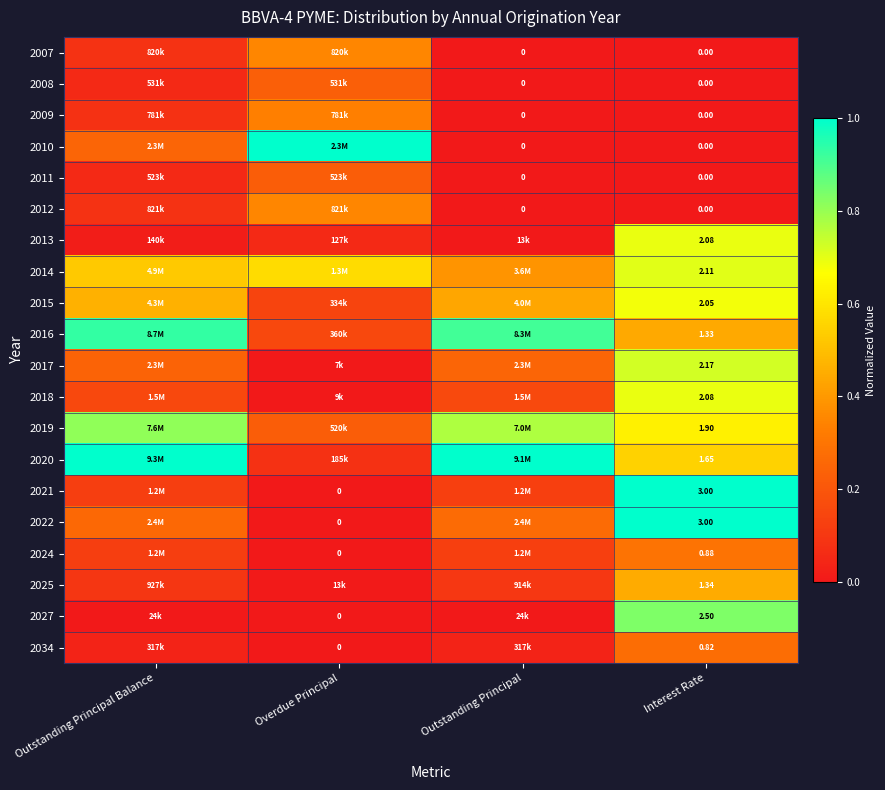

What is the total value across all series at Overdue Principal?

3.7